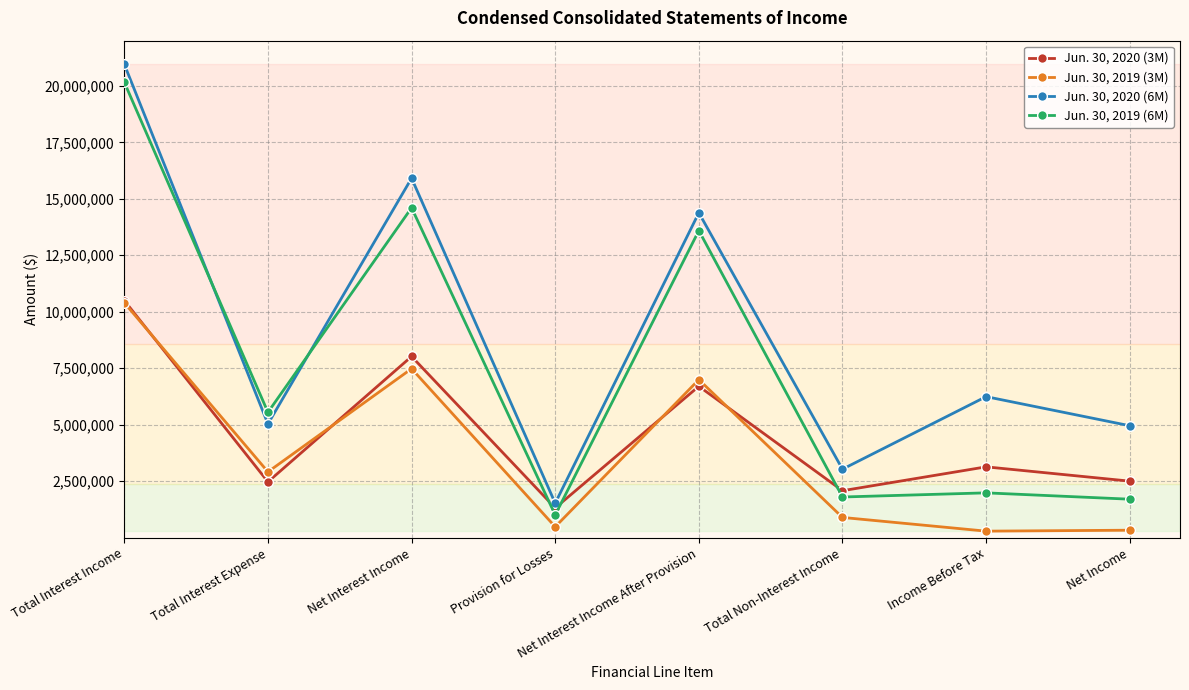

Count the number of categories in the chart.

8